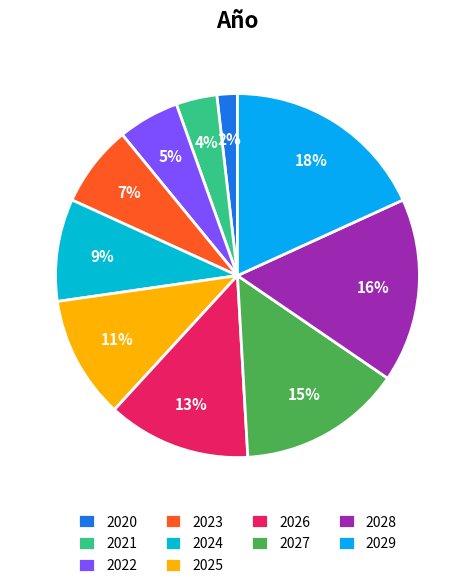

Which category has the smallest portion of the pie?

2020